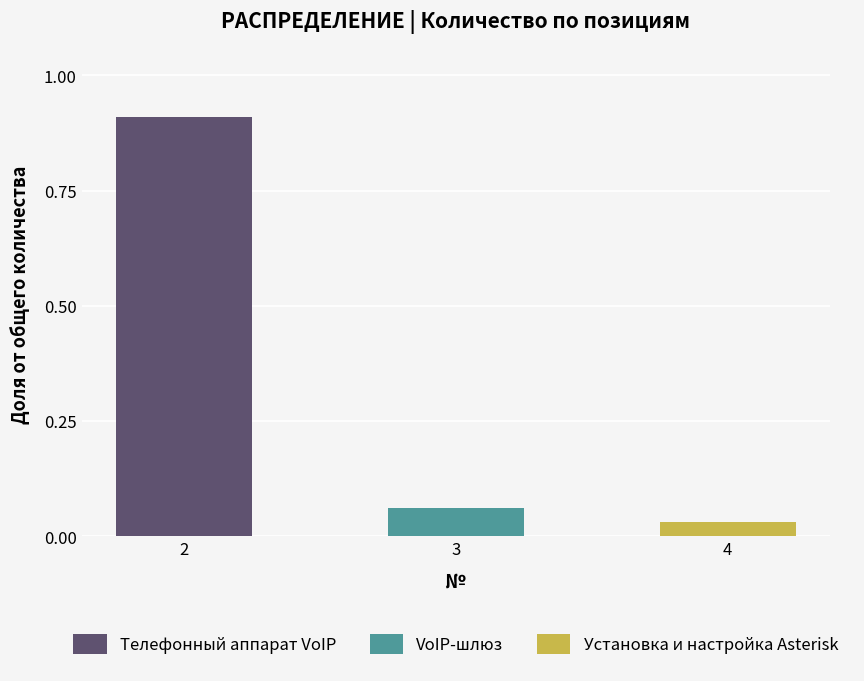

What is the highest value of the Телефонный аппарат VoIP series?

0.9